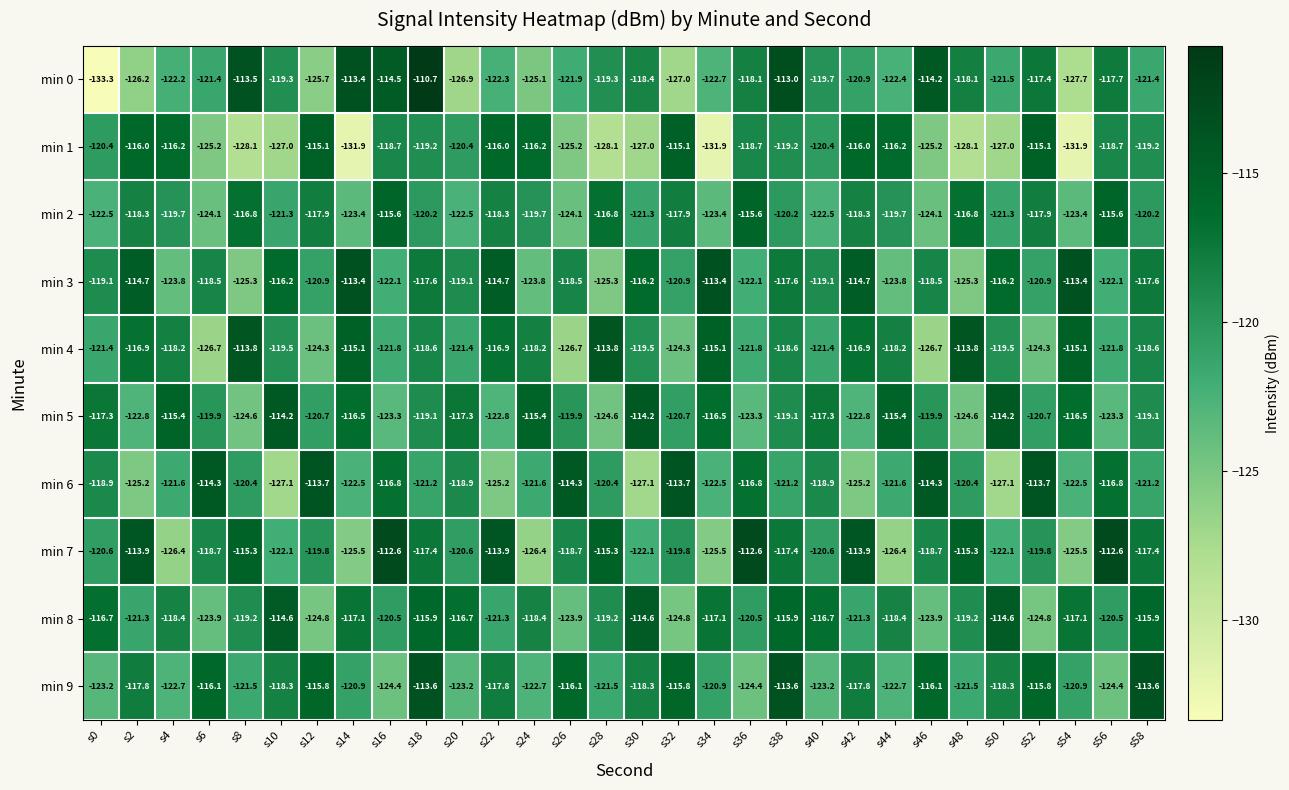

How many values in the min 5 series exceed -119?

12